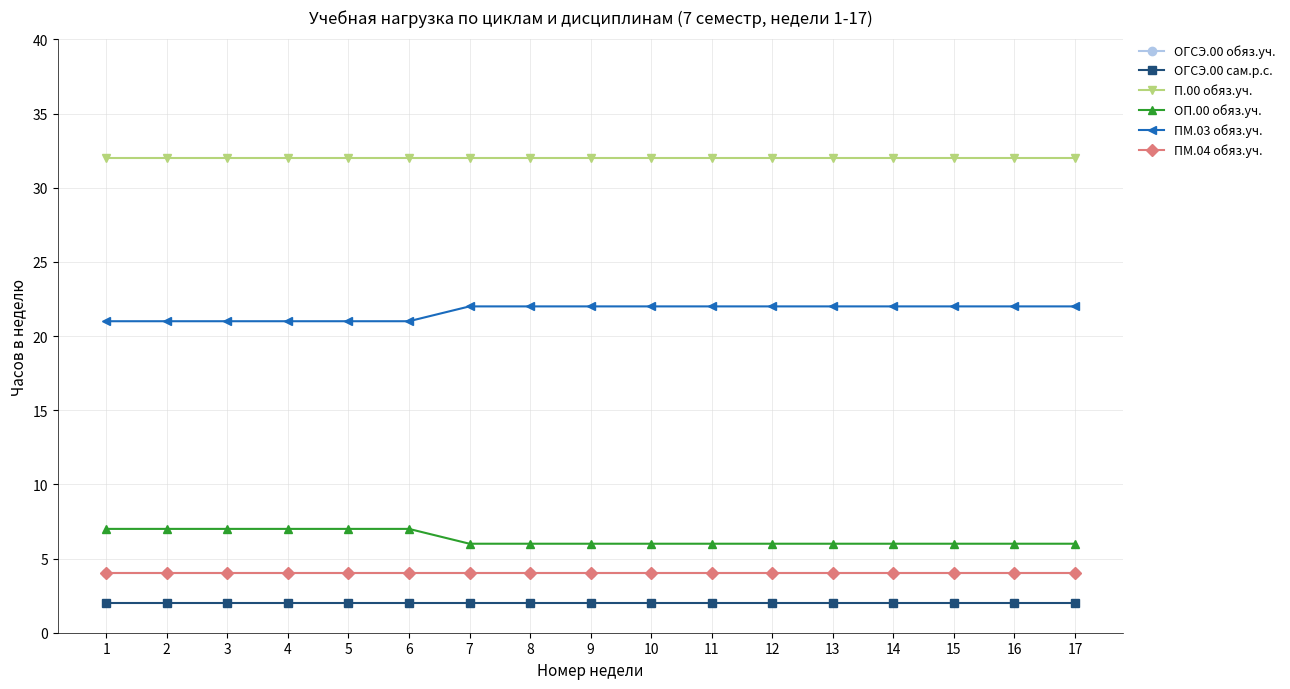

True or false: ОГСЭ.00 обяз.уч. and ОП.00 обяз.уч. cross at least once.

False